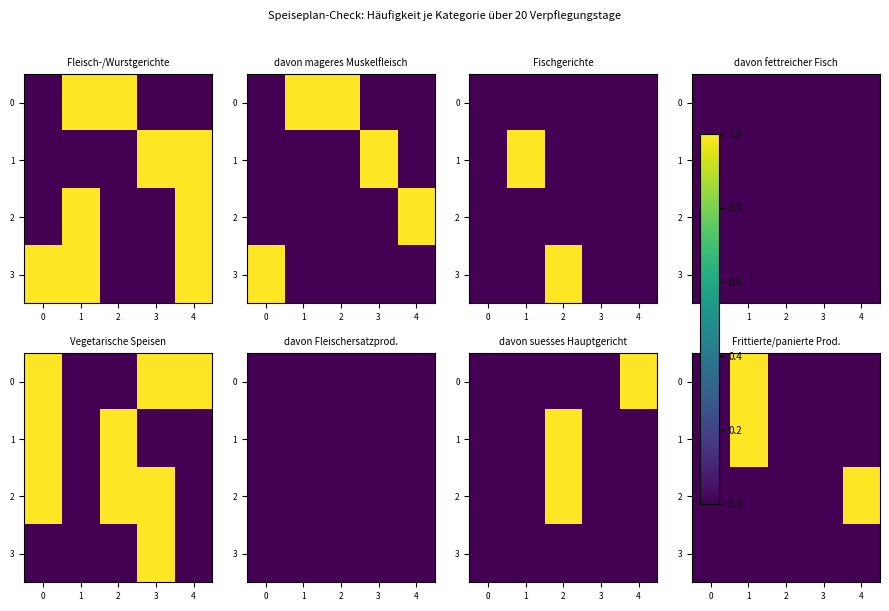

Rank the categories by 1 value from lowest to highest.

0, 2, 3, 4, 1